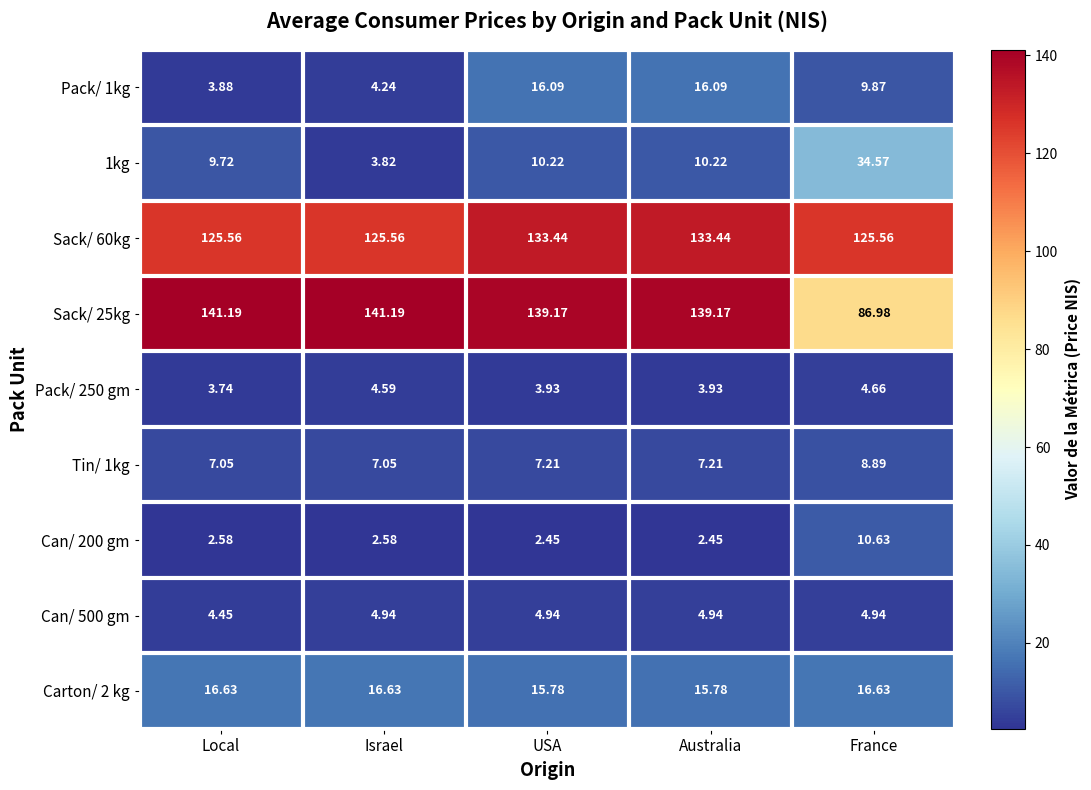

How many values in the Carton/ 2 kg series exceed 16?

3